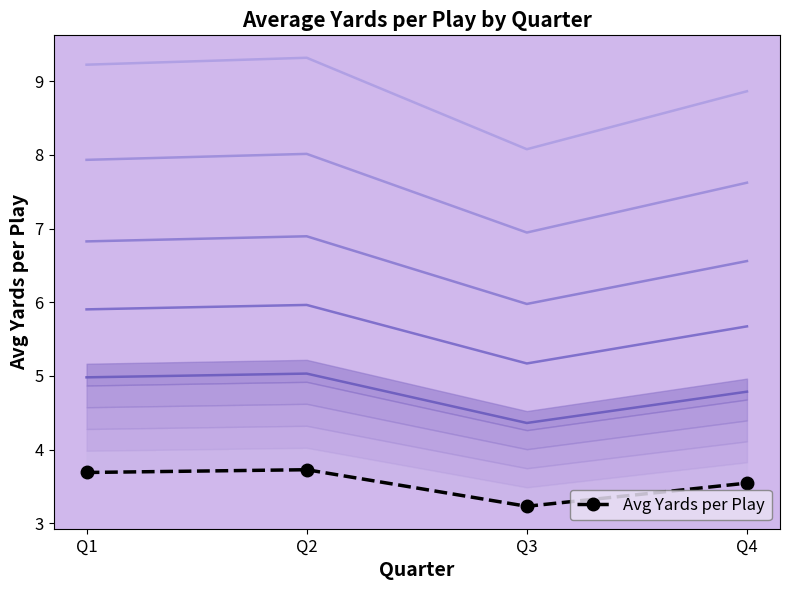

What is the greatest value displayed?

3.7